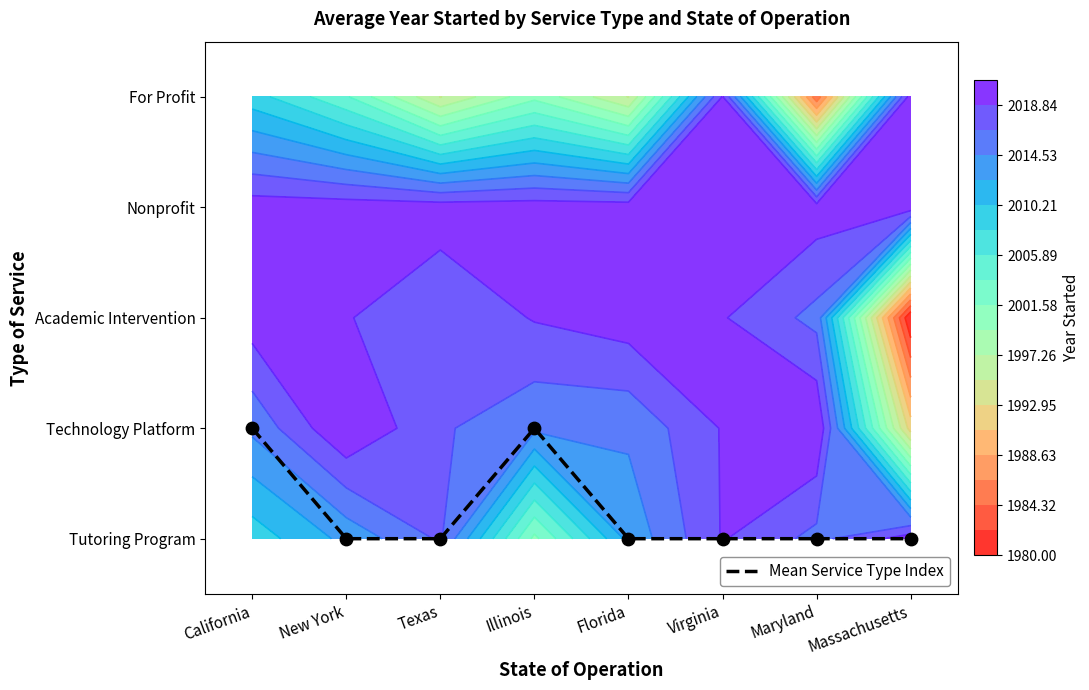

Reading left to right, extract all data points from this chart.

California=1	New York=0	Texas=0	Illinois=1	Florida=0	Virginia=0	Maryland=0	Massachusetts=0